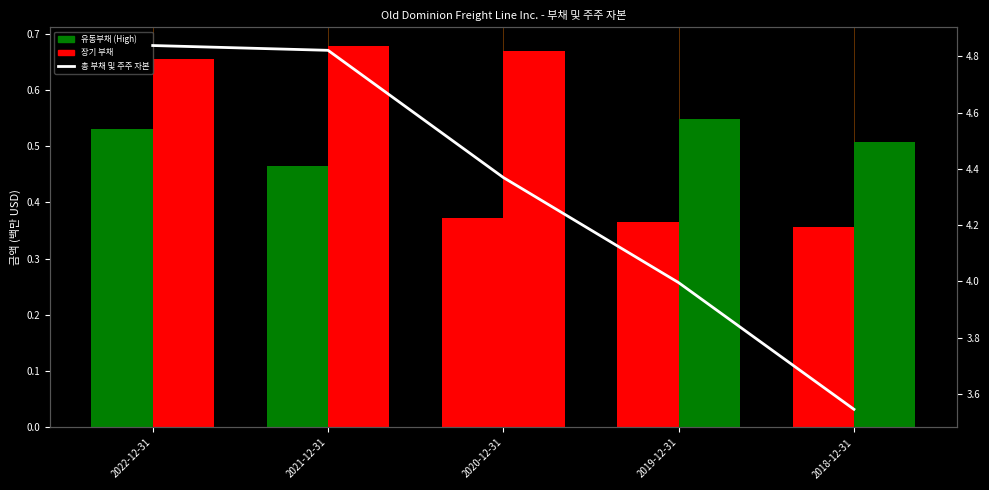

What is the smallest value displayed?

0.4